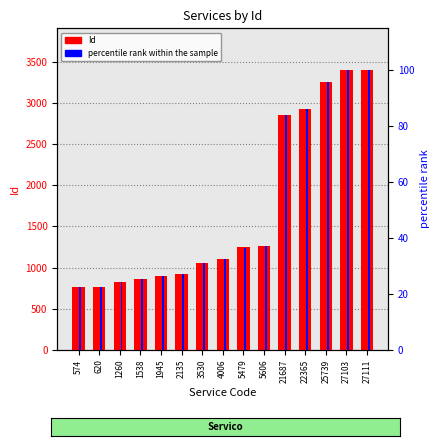

At 2135, list the series in order from largest to smallest.

Id (primary), percentile rank